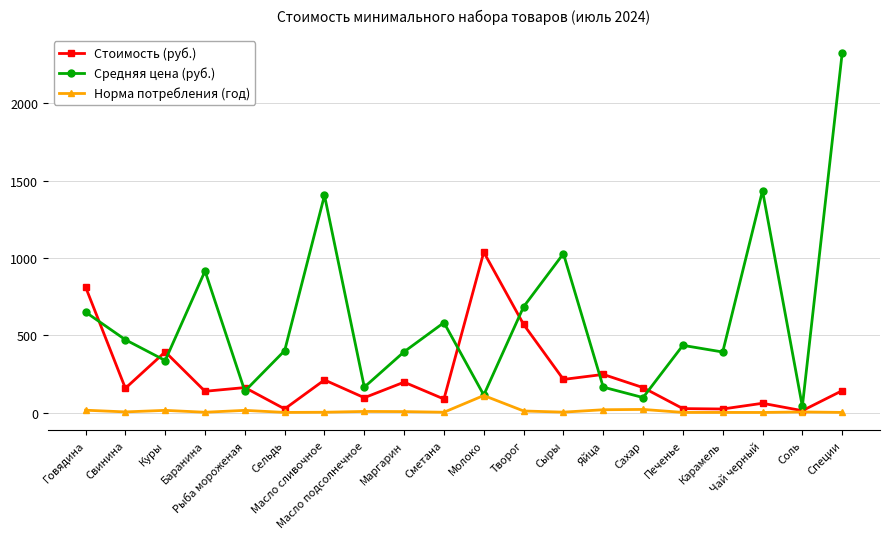

True or false: Средняя цена (руб.) has a value of 96.7 at Сахар.

True